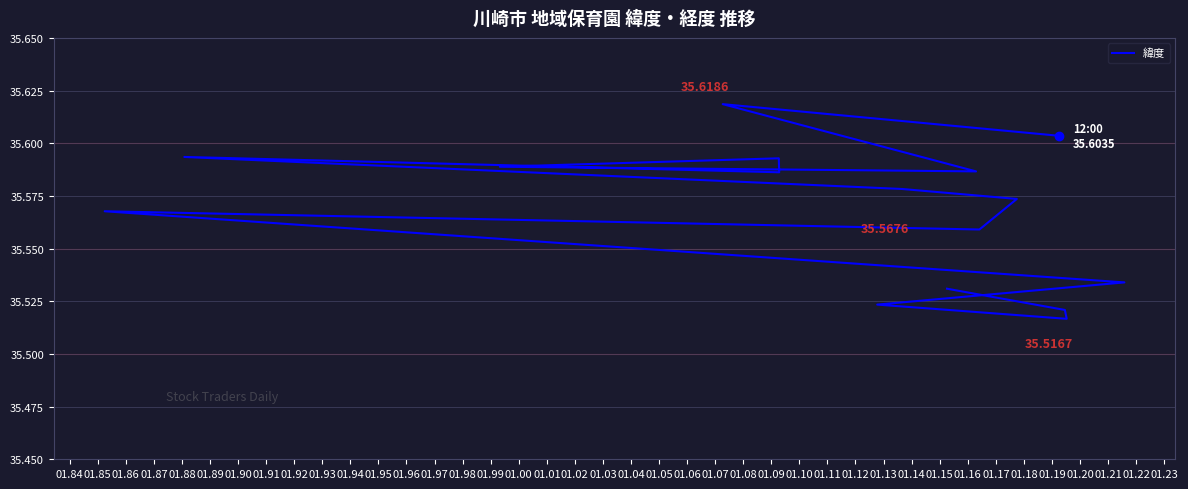

How many distinct data groups are displayed?

1